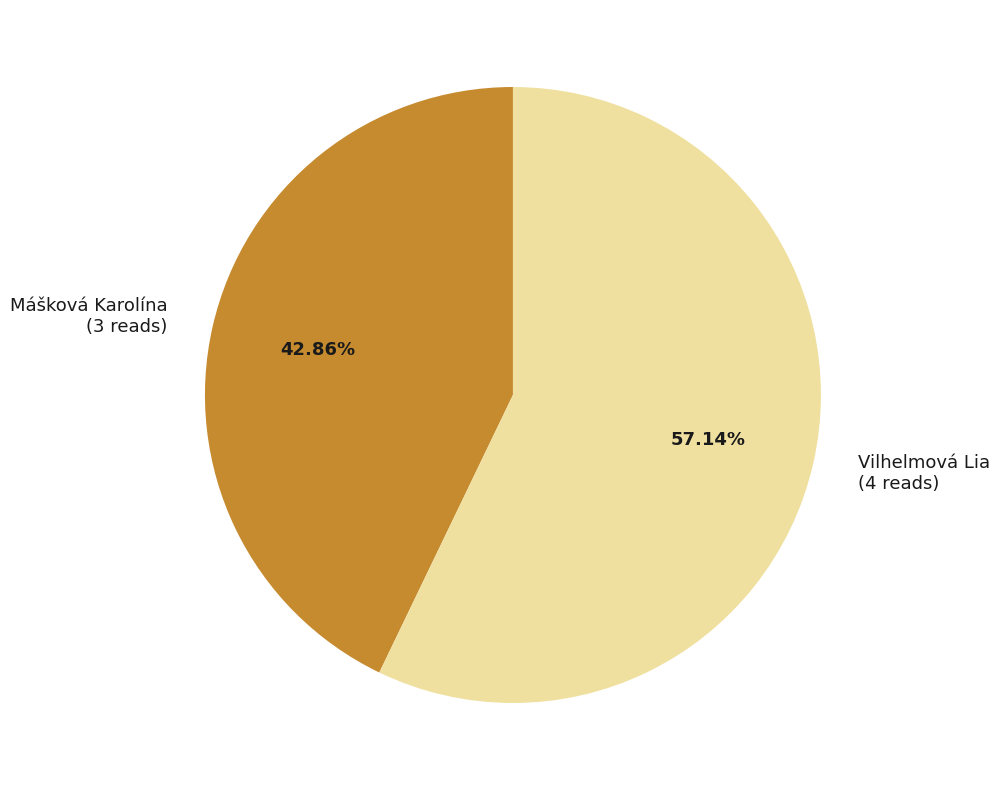

Is Mášková Karolína the majority of the pie?

No